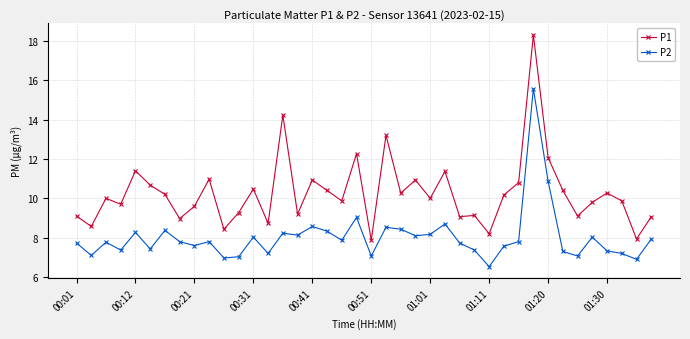

Which series has the widest spread of values?

P1